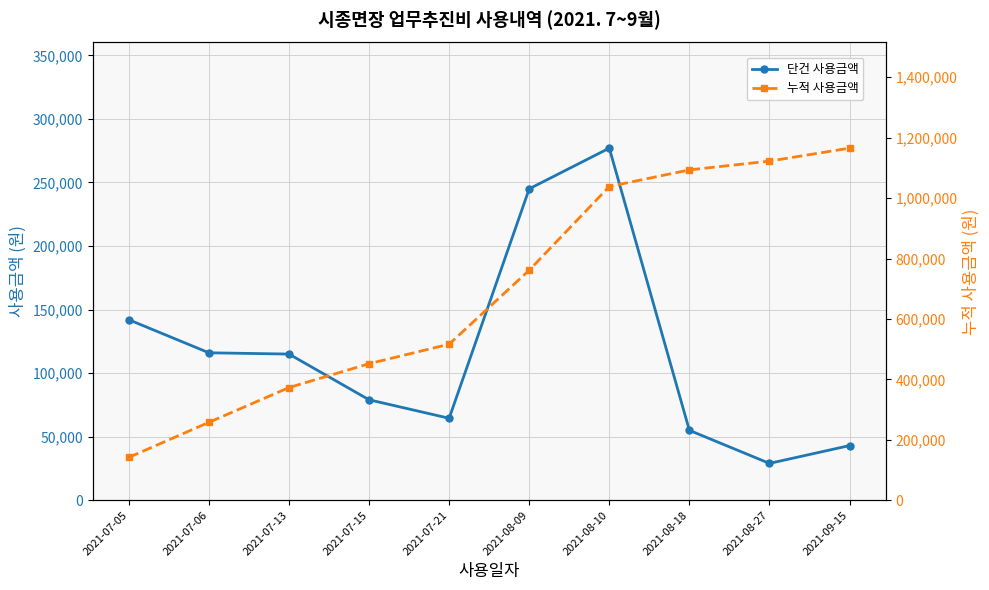

True or false: 누적 사용금액 has more than 2 points higher than both neighbors.

False